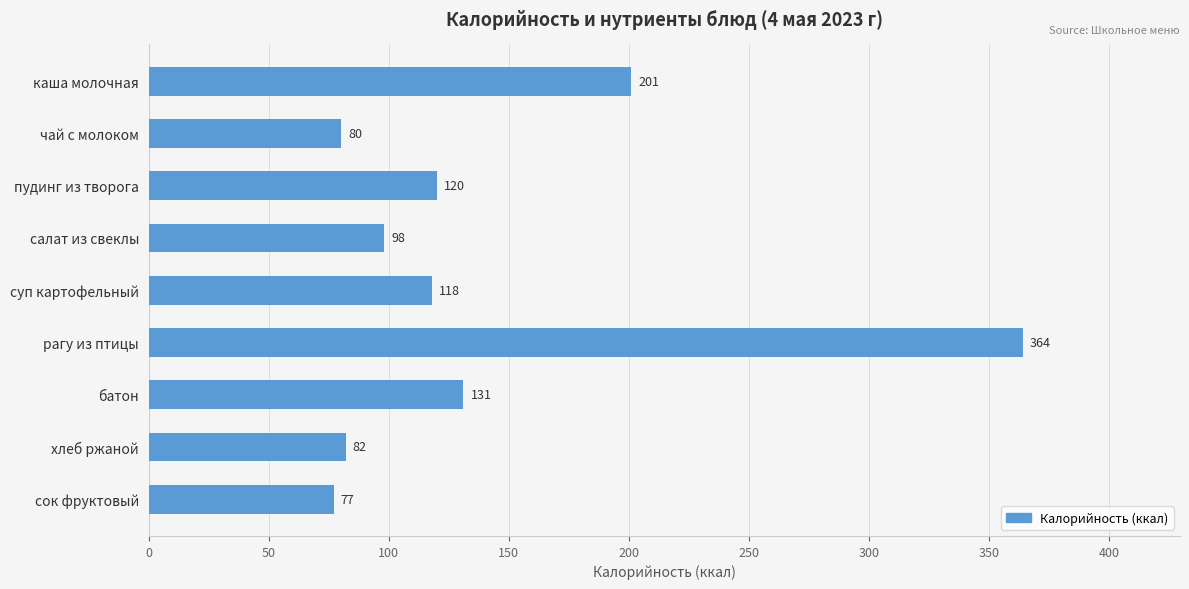

How many data points are less than 118?

4